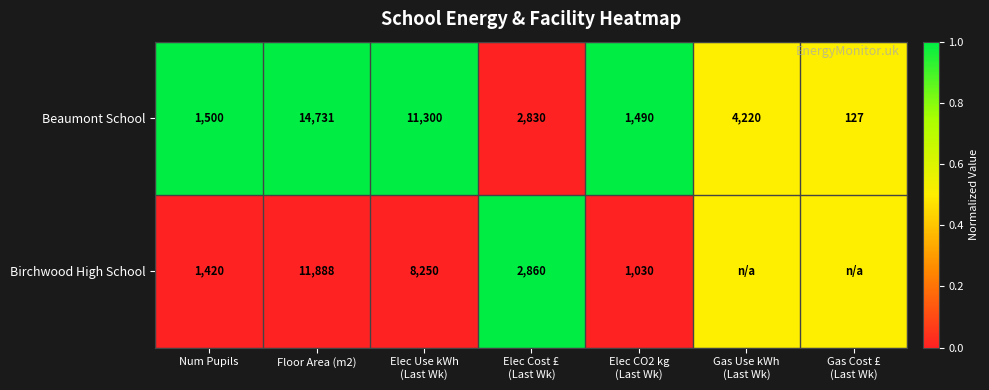

At which label does Beaumont School first exceed 2830?

Floor Area (m2)